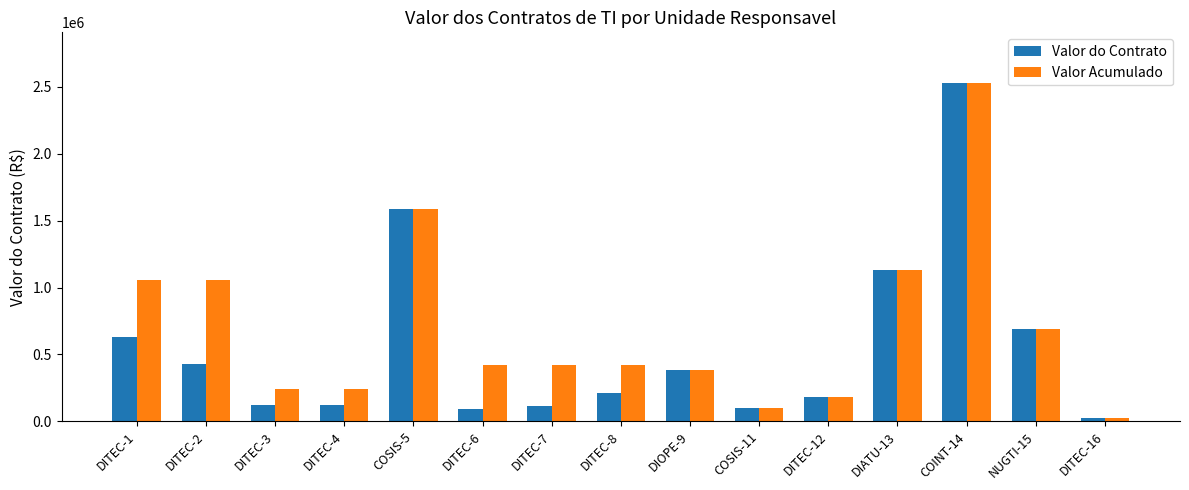

True or false: Valor Acumulado has a value of 179515.7 at DITEC-12.

True